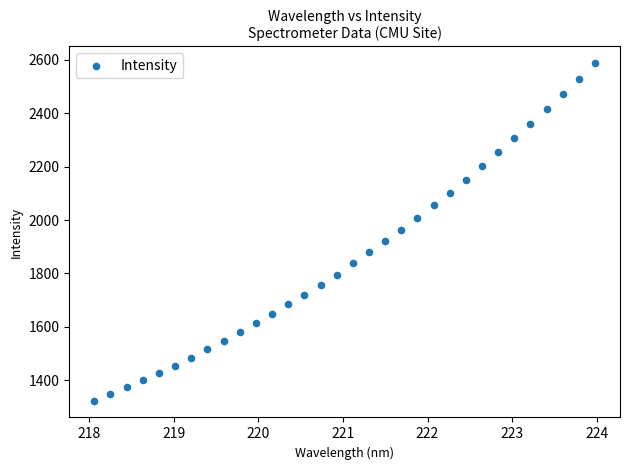

What is the range of Y values (max minus min)?

1262.3